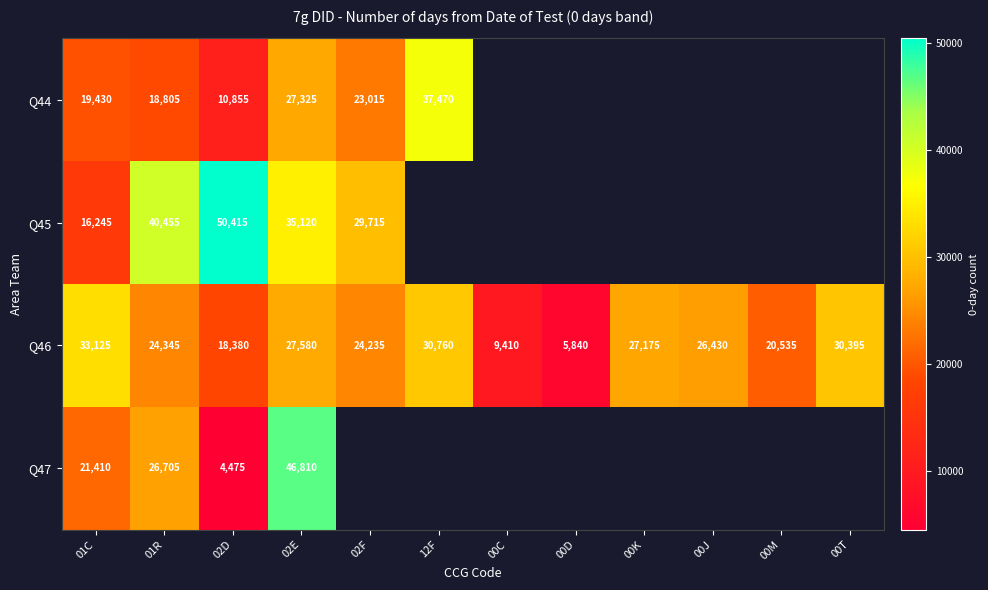

What is the sum of the Q46 values at 00C and 00K?

36585